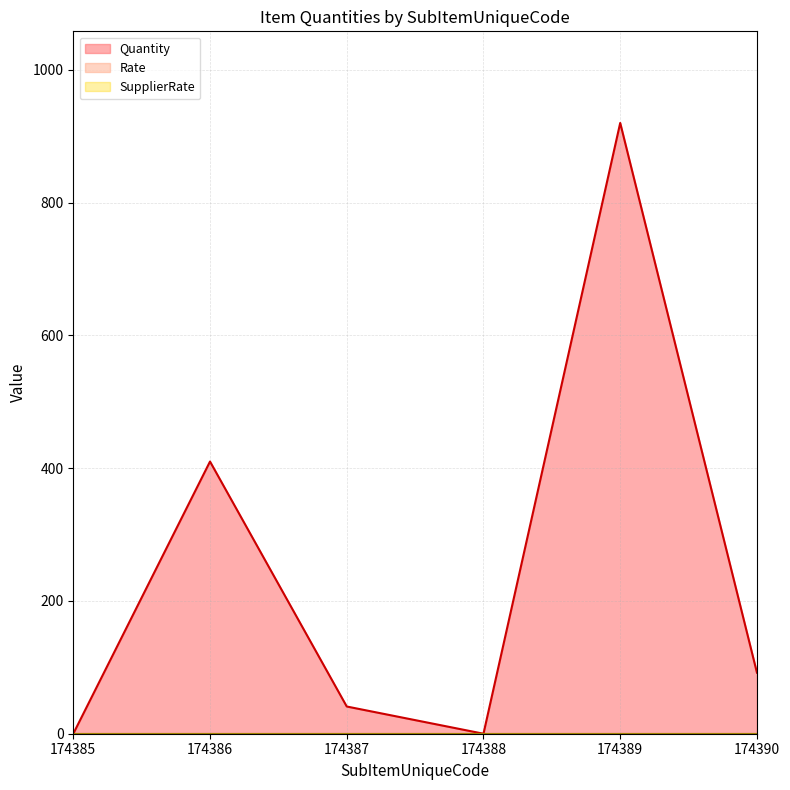

True or false: Rate and SupplierRate cross at least once.

False